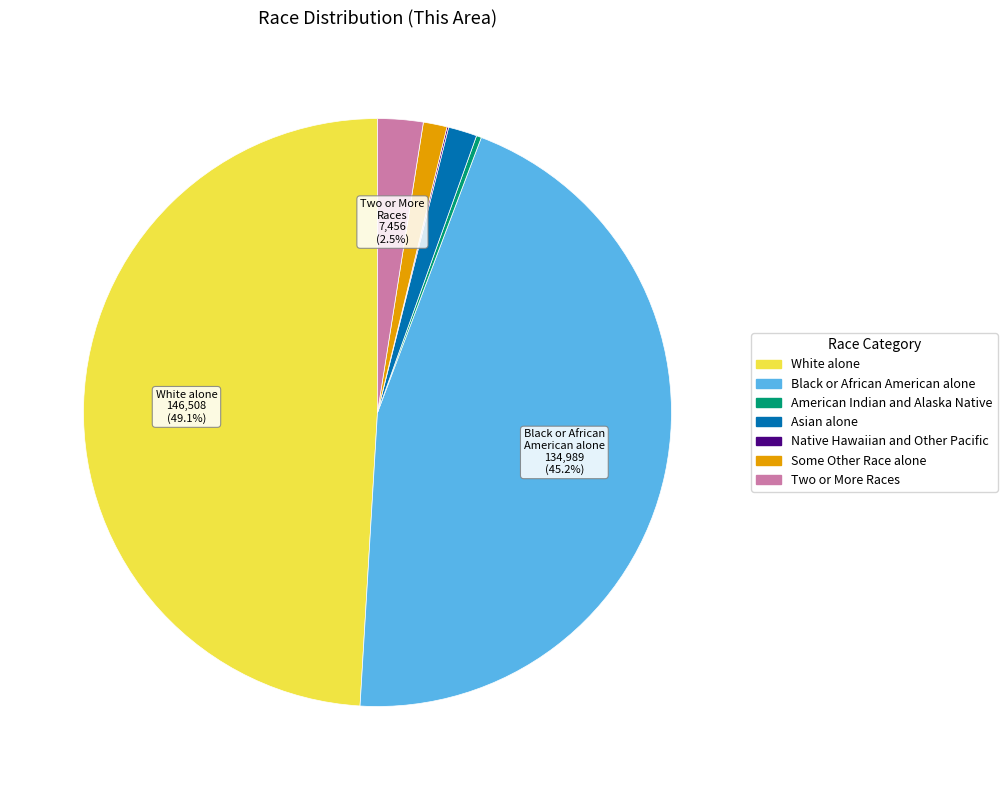

Which slice is the largest?

White alone